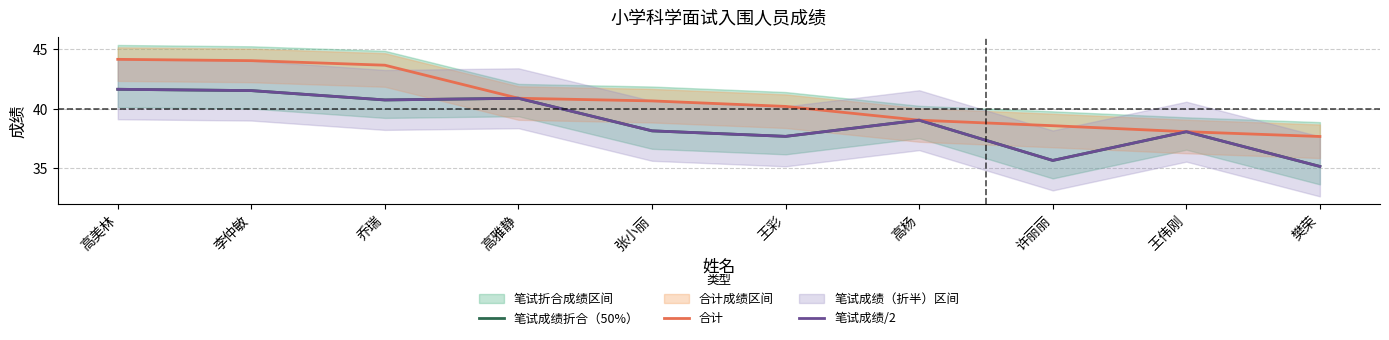

At how many categories does at least one series exceed 35?

10